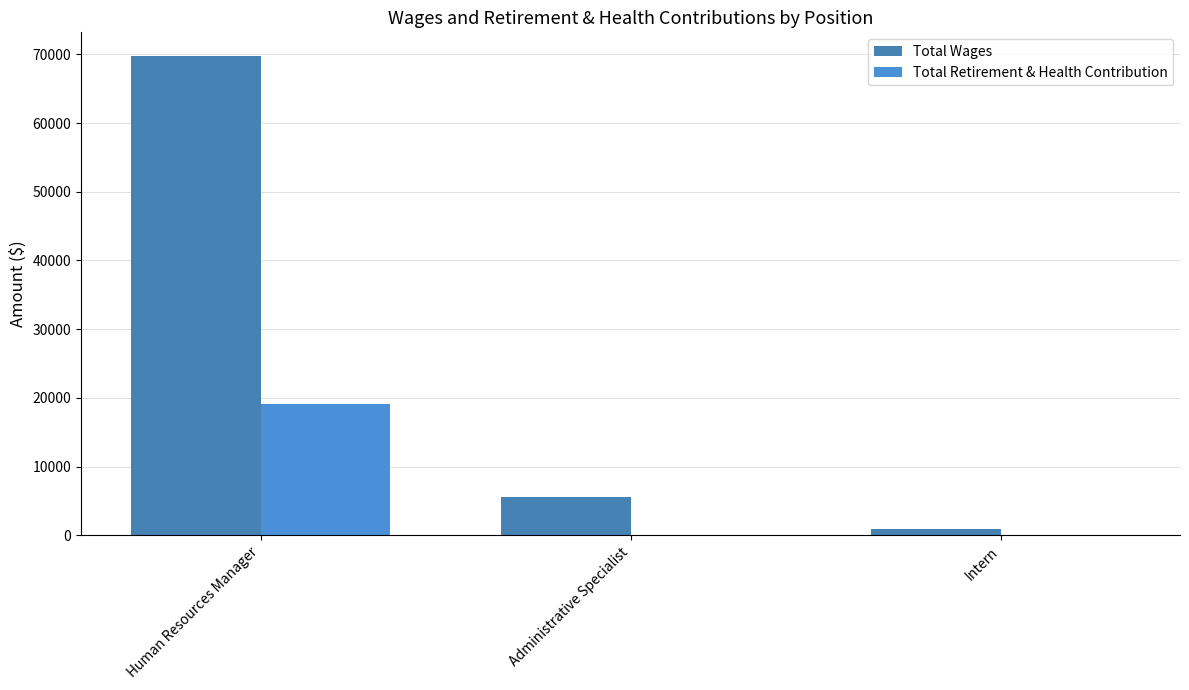

Is it true that Total Wages equals 8691 at Administrative Specialist?

False